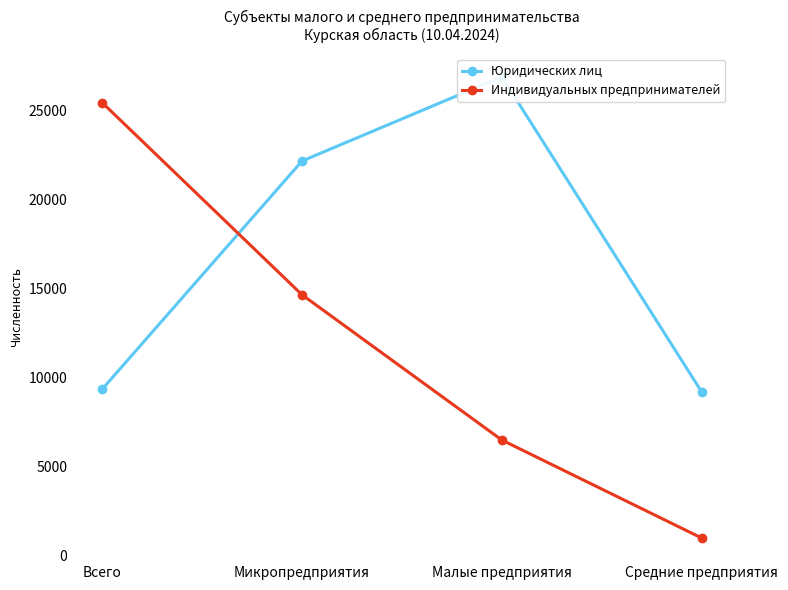

What are all the series names shown in the legend?

Юридических лиц, Индивидуальных предпринимателей